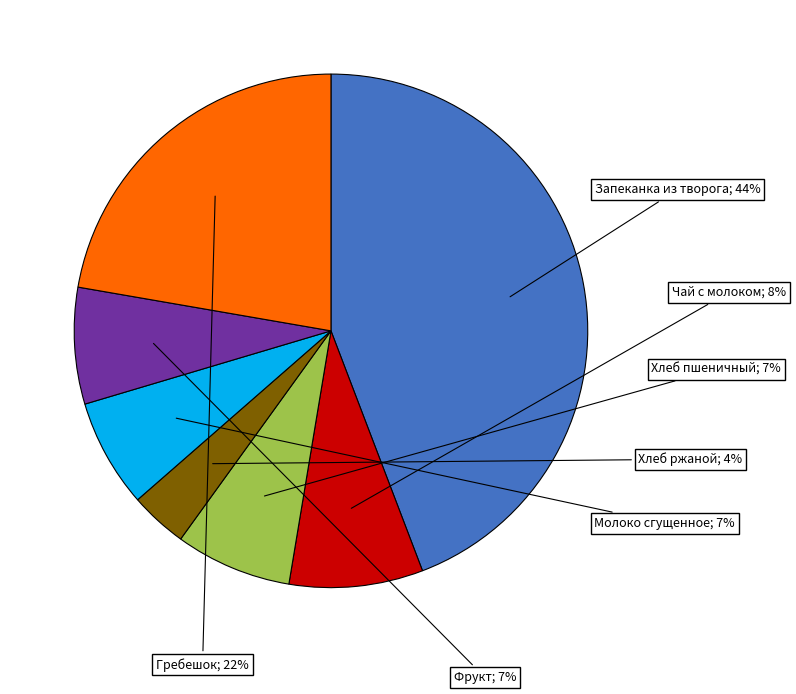

To the nearest percent, what is the average slice percentage?

14%